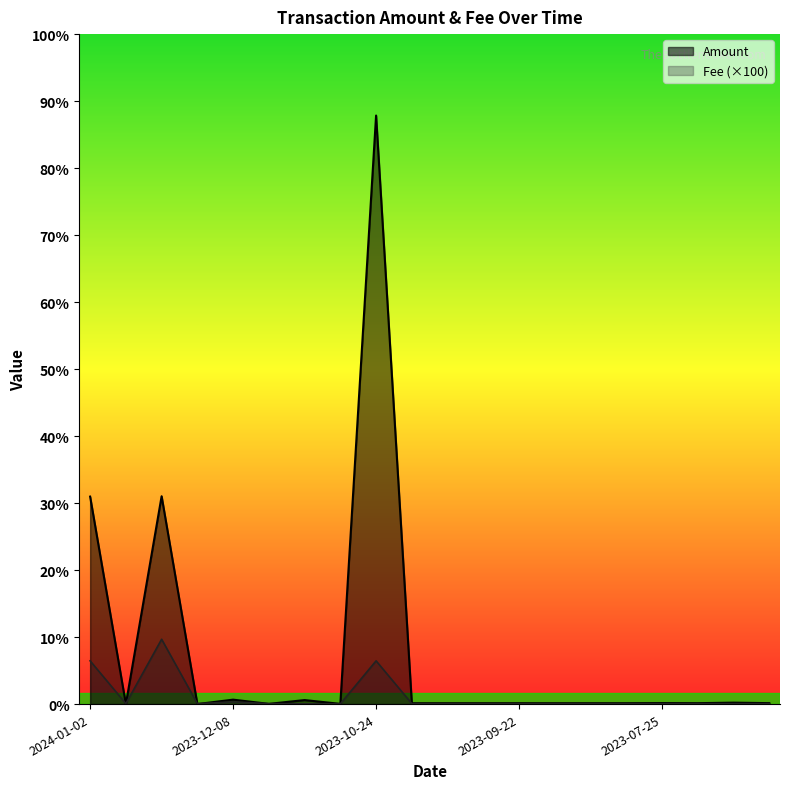

What is the sum of the Amount values at 2023-06-13 and 2023-09-10?

0.8